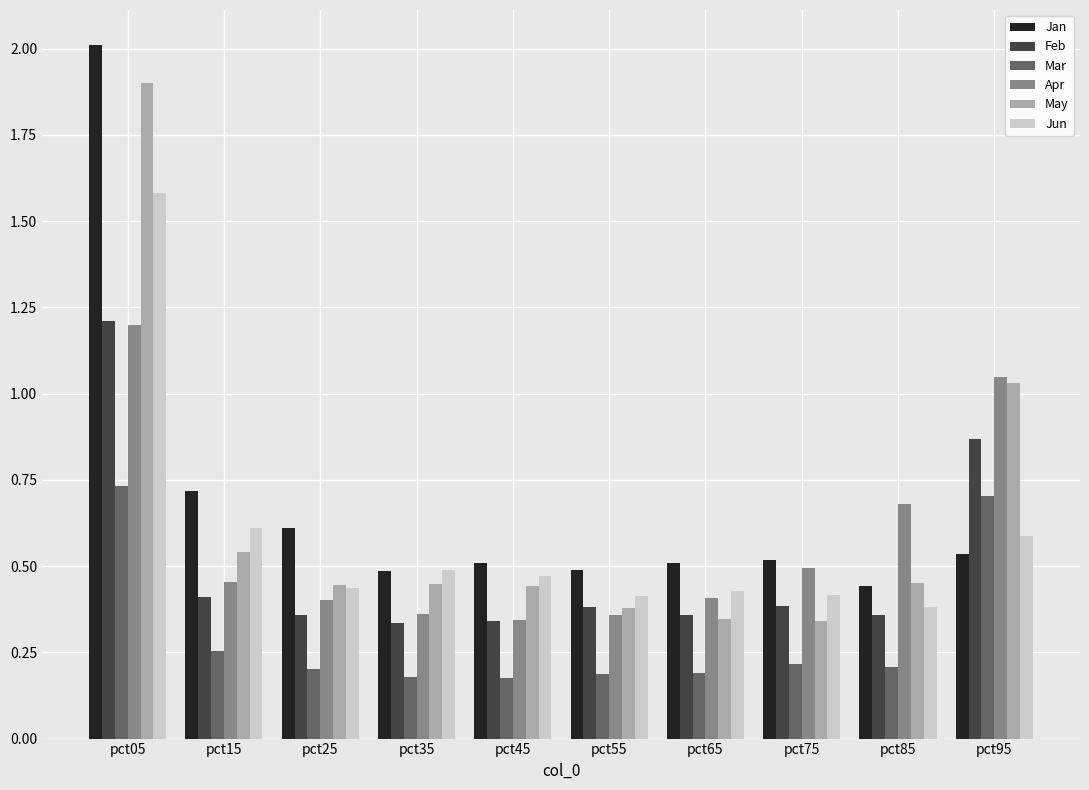

Which category has the highest value in the Mar series?

pct05